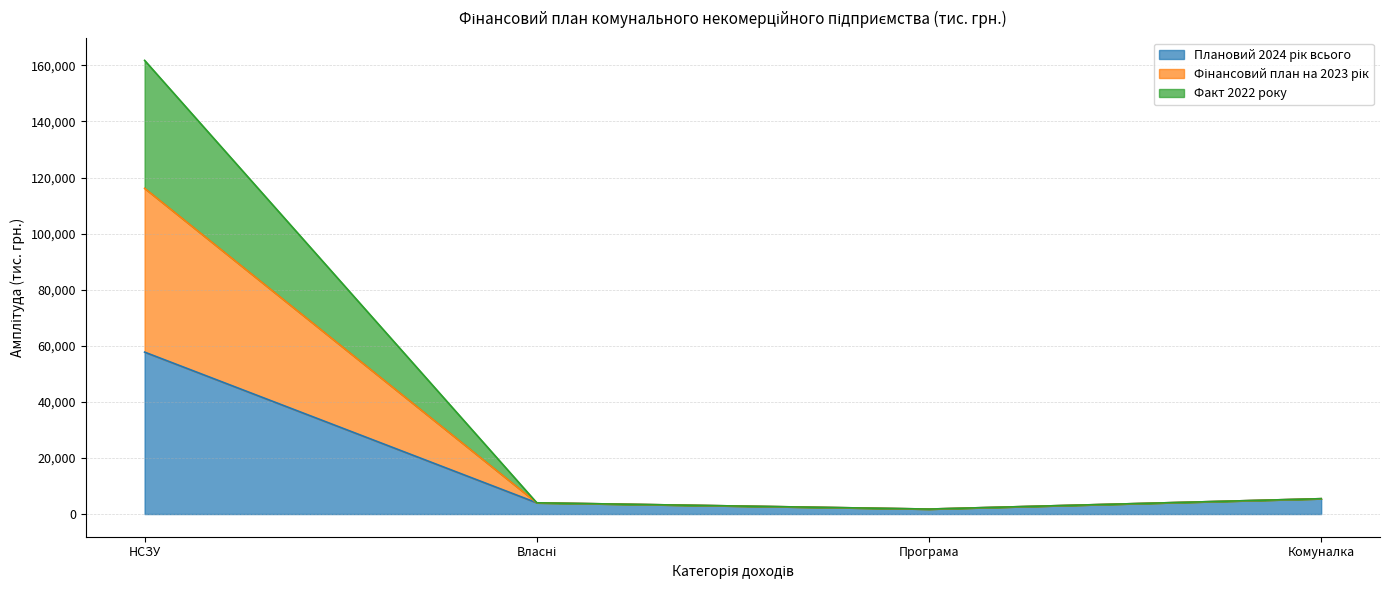

At which category is the sum across all series the highest?

НСЗУ